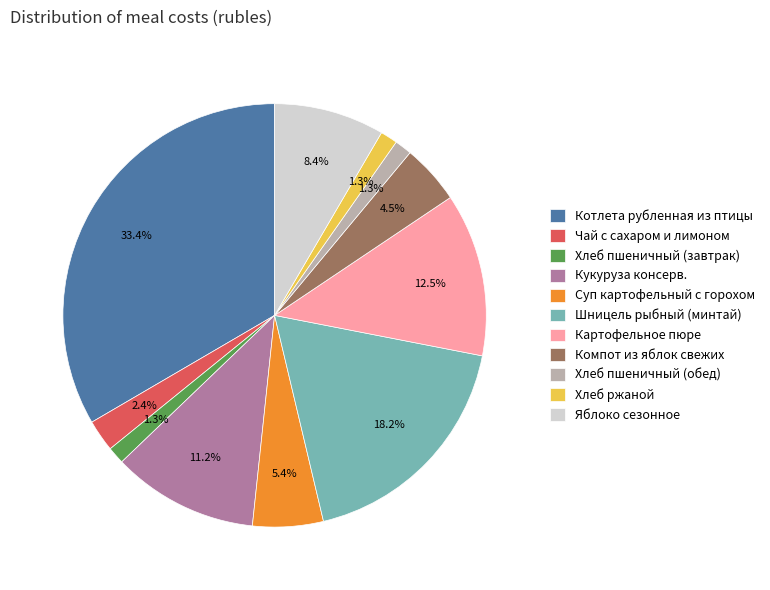

What percentage is the Шницель рыбный (минтай) slice, to the nearest percent?

18%